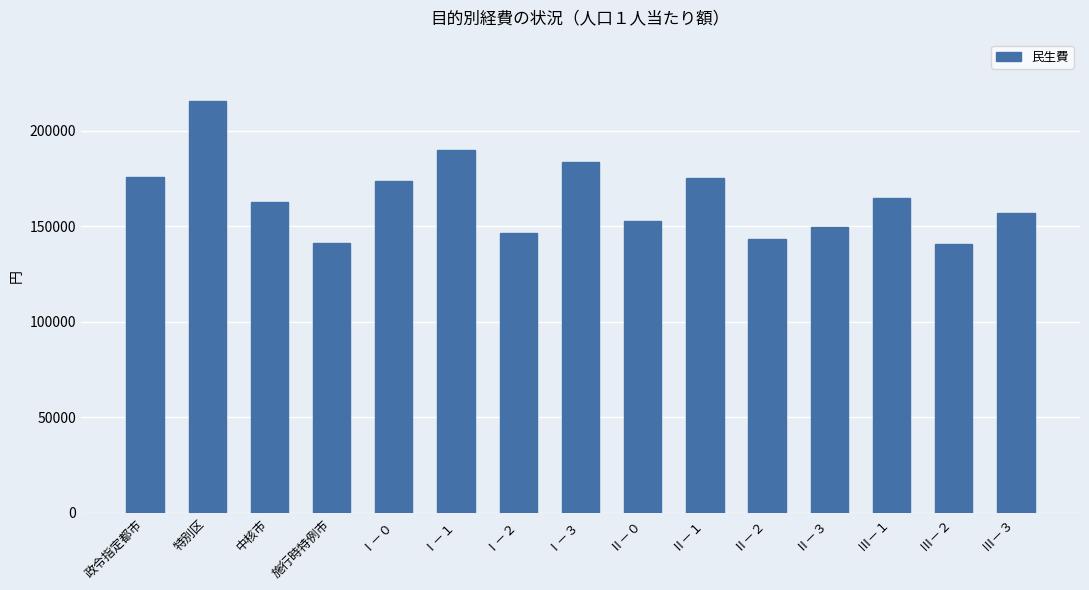

What is the change in value from 施行時特例市 to Ⅰ－１?

+48701